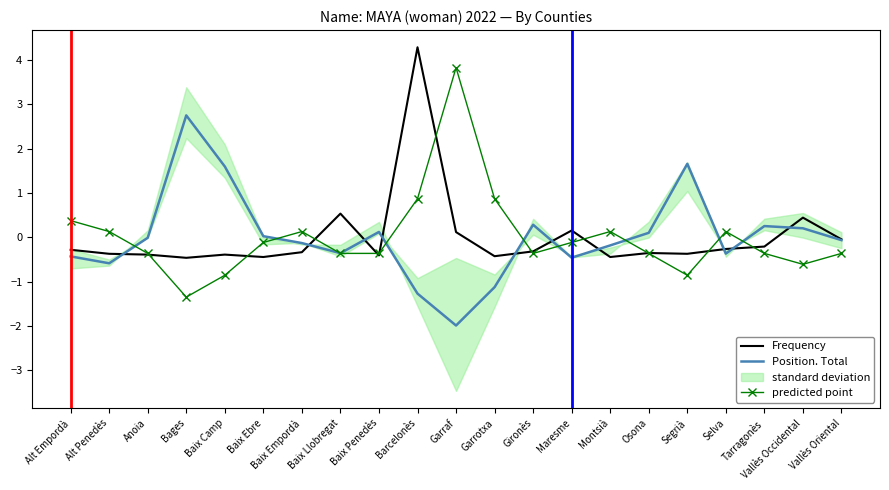

Reading right to left, transcribe all the data shown in this chart.

Frequency: -0.0	0.4	-0.2	-0.3	-0.4	-0.4	-0.4	0.2	-0.3	-0.4	0.1	4.3	-0.4	0.5	-0.3	-0.4	-0.4	-0.5	-0.4	-0.4	-0.3
Position. Total: -0.1	0.2	0.3	-0.4	1.7	0.1	-0.2	-0.5	0.3	-1.1	-2.0	-1.3	0.1	-0.4	-0.1	0.0	1.6	2.8	-0.0	-0.6	-0.4
predicted point: -0.4	-0.6	-0.4	0.1	-0.9	-0.4	0.1	-0.1	-0.4	0.9	3.8	0.9	-0.4	-0.4	0.1	-0.1	-0.9	-1.4	-0.4	0.1	0.4